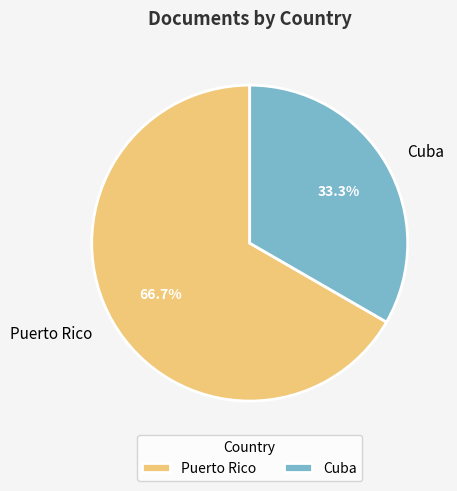

Which category has the smallest portion of the pie?

Cuba